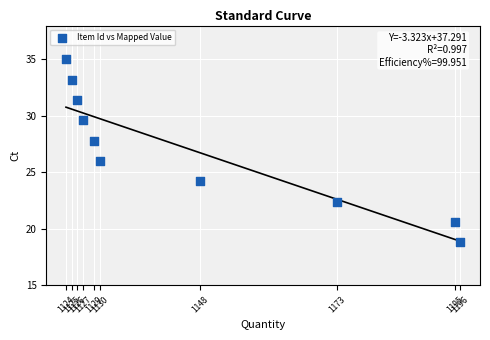

What is the average X value?

3.1